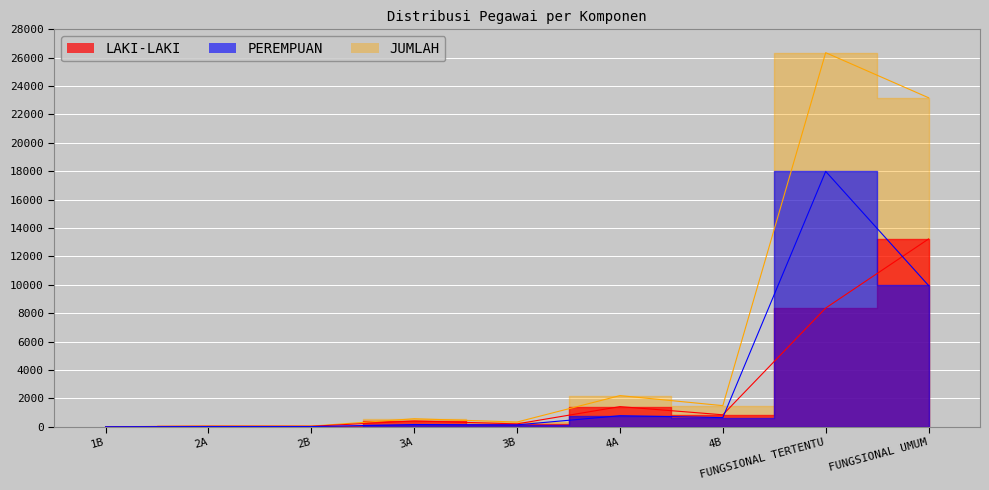

What position from the left is 1B?

1